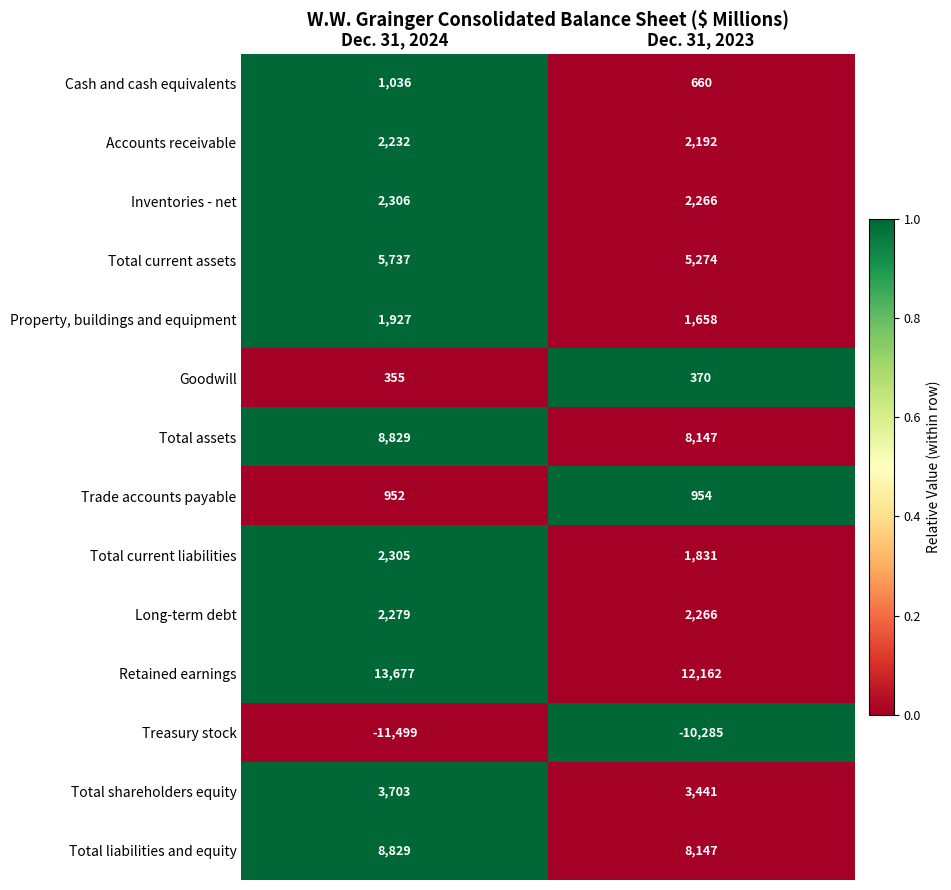

At how many categories does at least one series exceed 0?

2